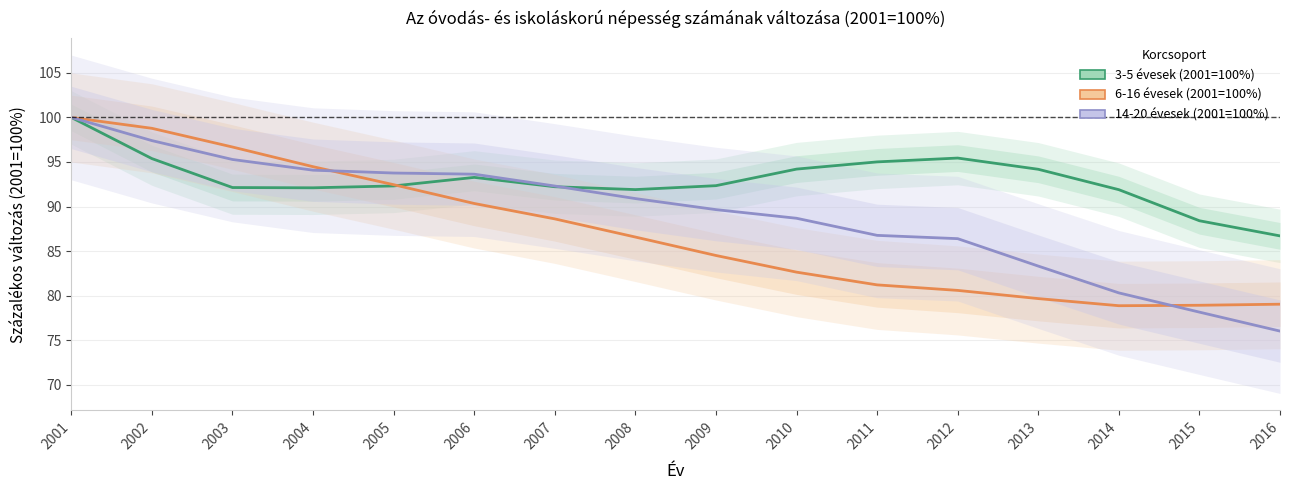

How many data points does each series have?

16